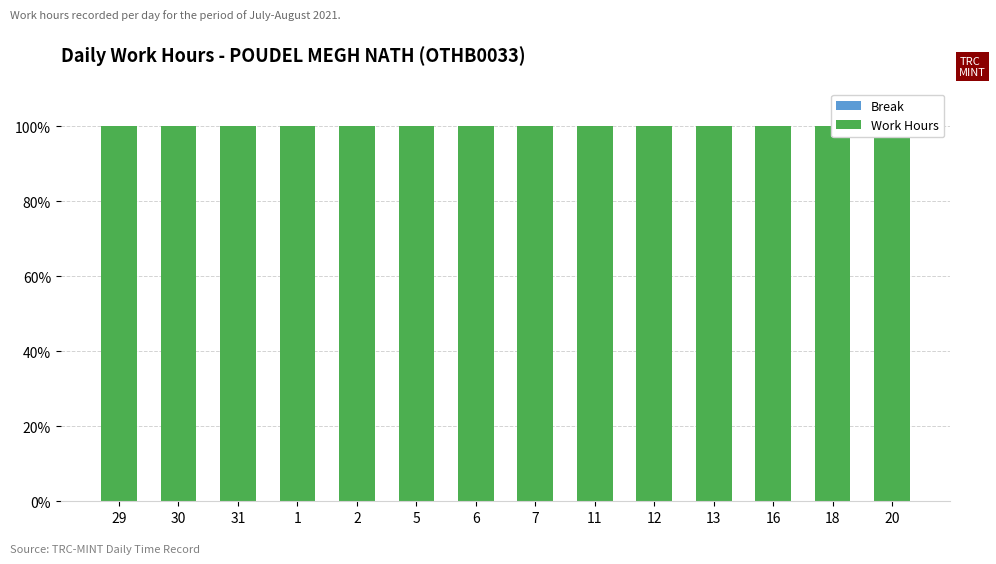

What is the sum of the Work Hours values at 13 and 12?

200